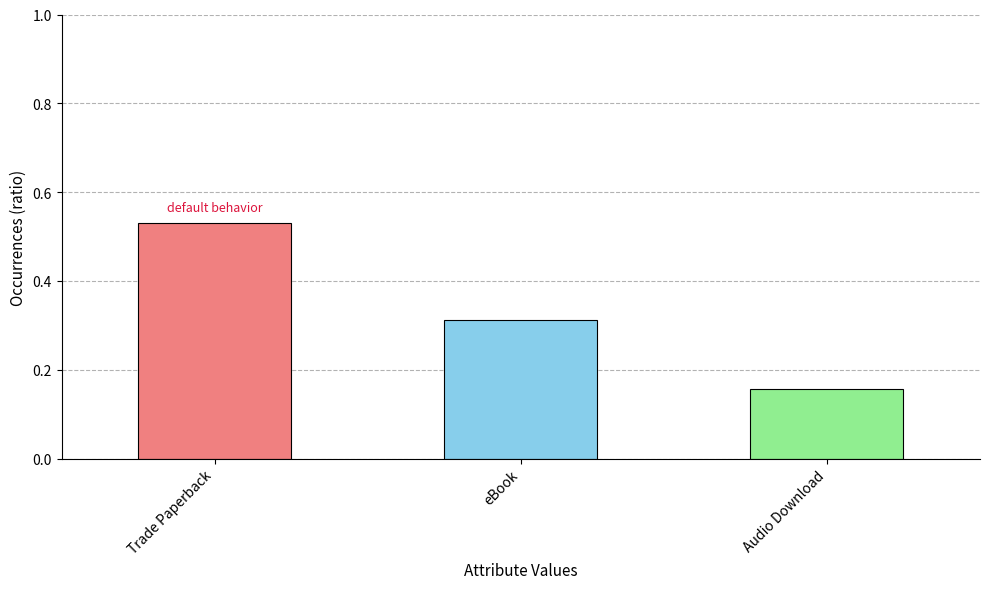

What is the change in value from Trade Paperback to Audio Download?

-0.4